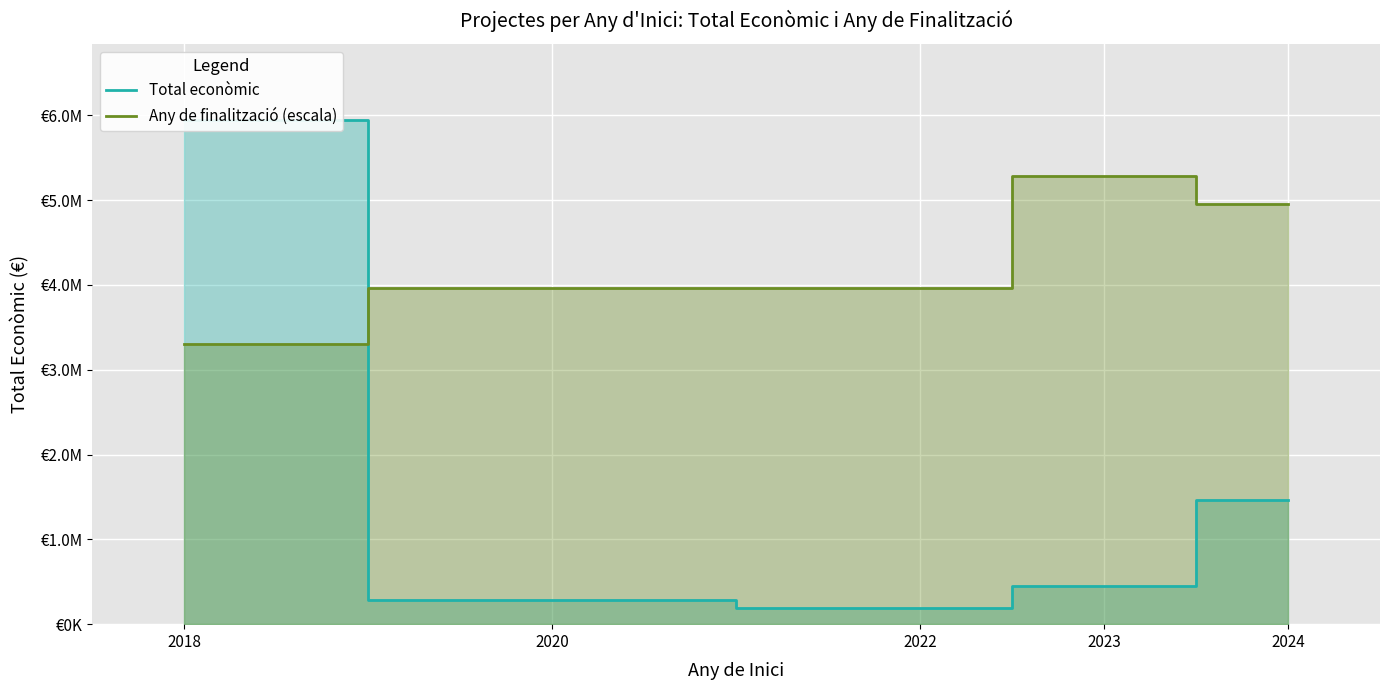

How many data points in Total econòmic are above 449824?

2